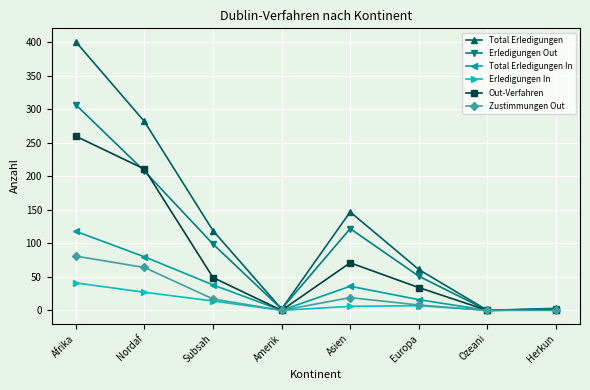

The value of Erledigungen Out at Herkun is 2. True or false?

True